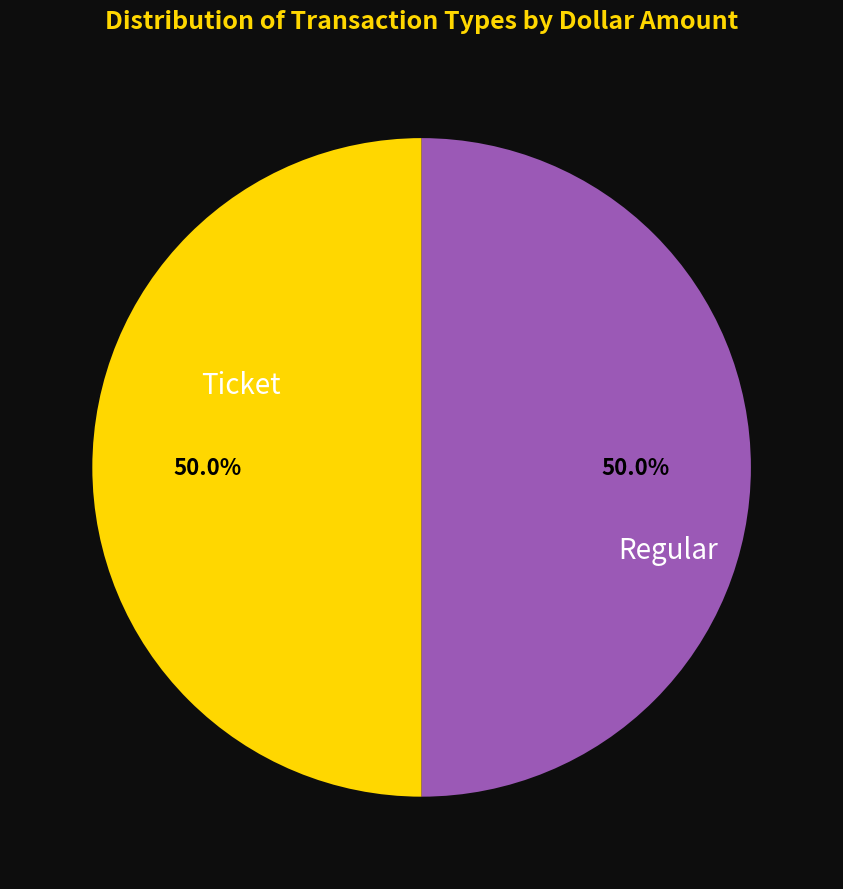

Approximately how many times larger is the value at Ticket compared to Regular?

1.0